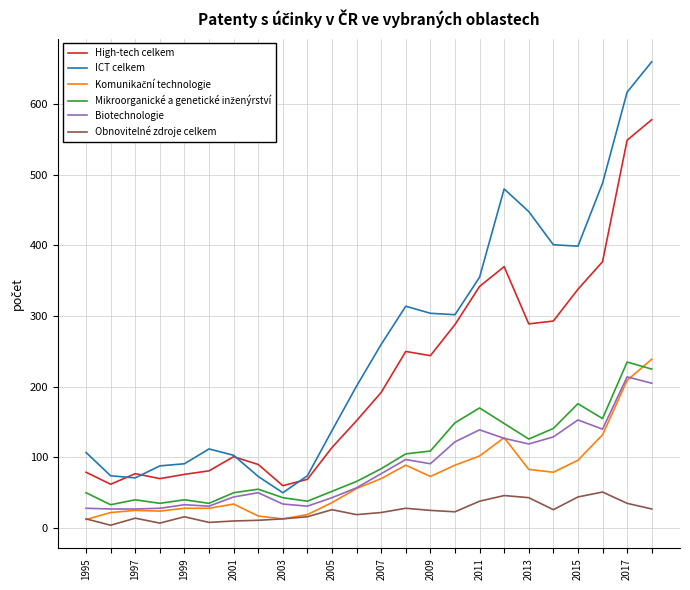

What is the maximum value for High-tech celkem?

578